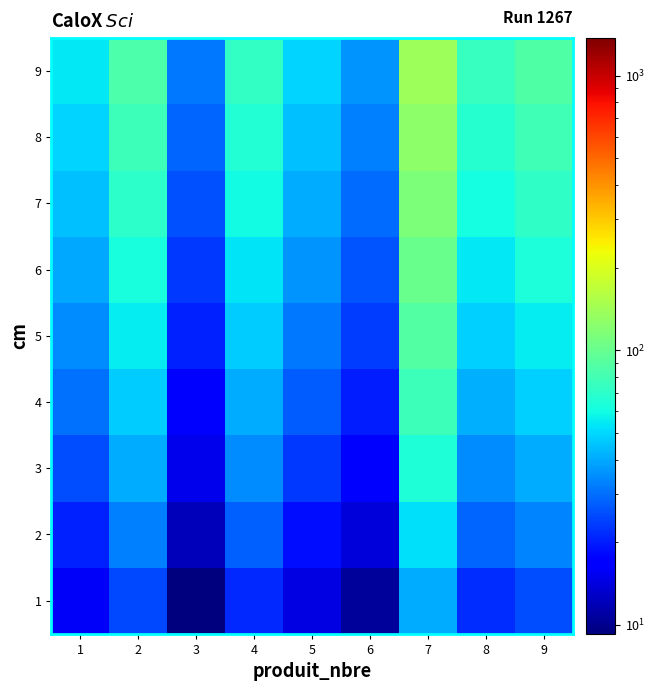

Between 6 and 8, which is larger?

8